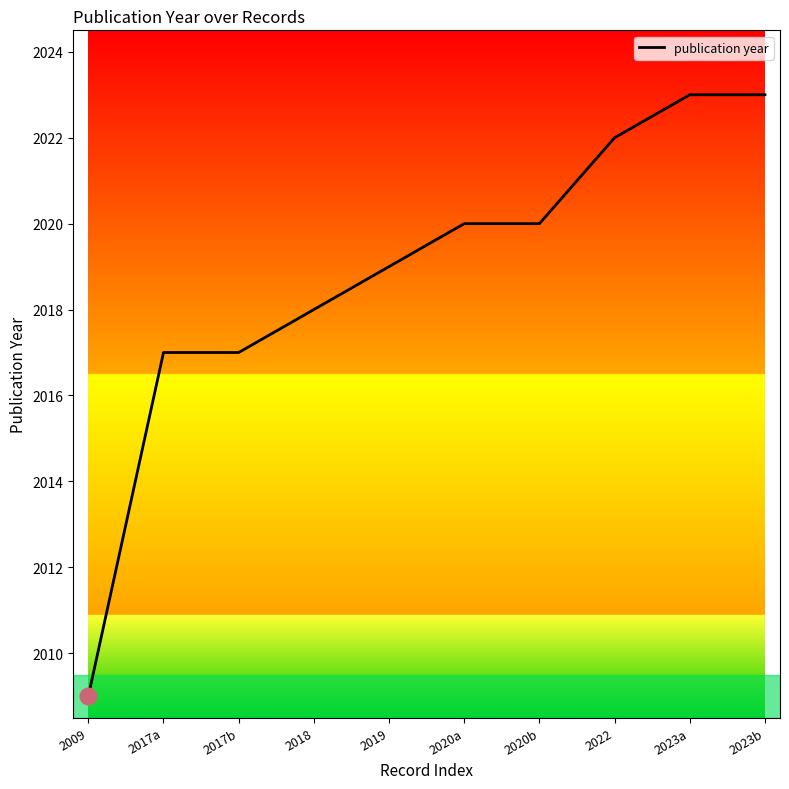

What is the ratio of the value at 2023b to the value at 2017b?

1.0